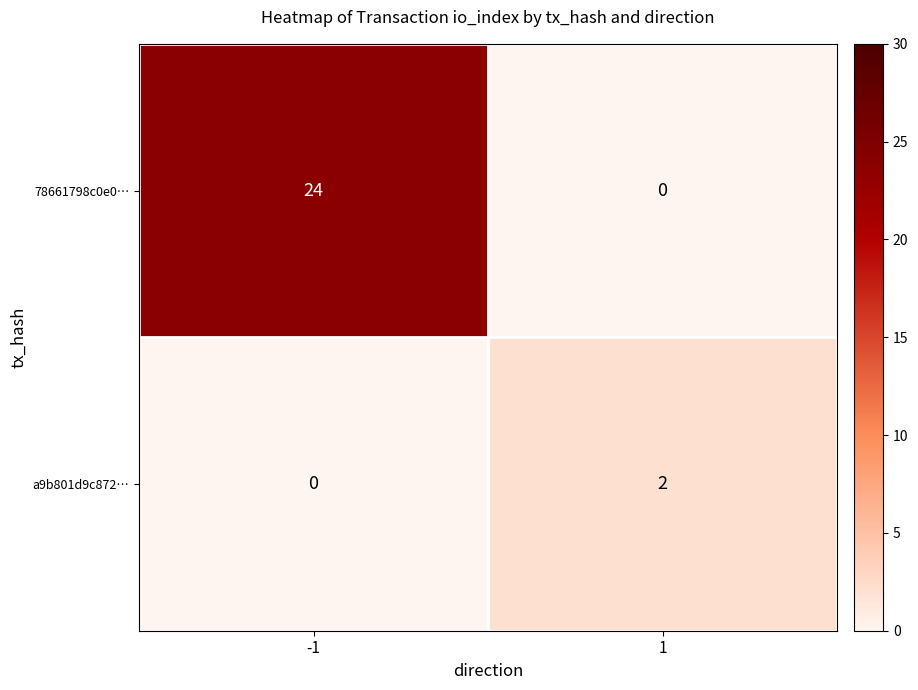

Is it true that a9b801d9c872… equals -1 at -1?

False